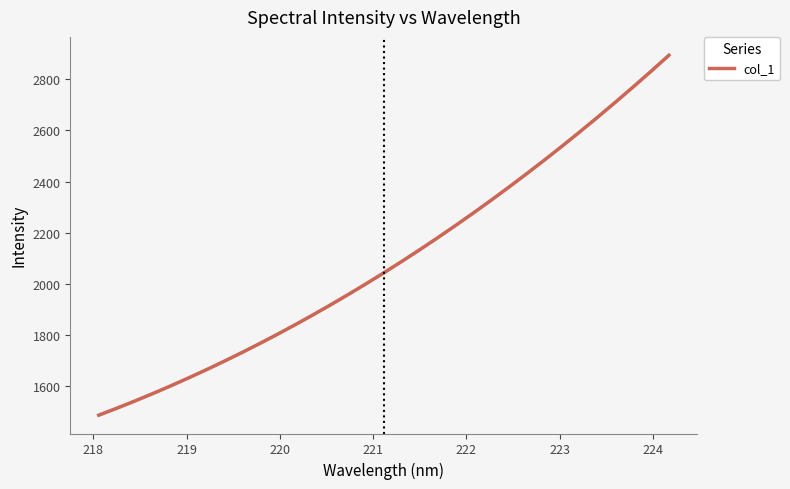

What is the difference between the maximum and minimum values?

1406.8